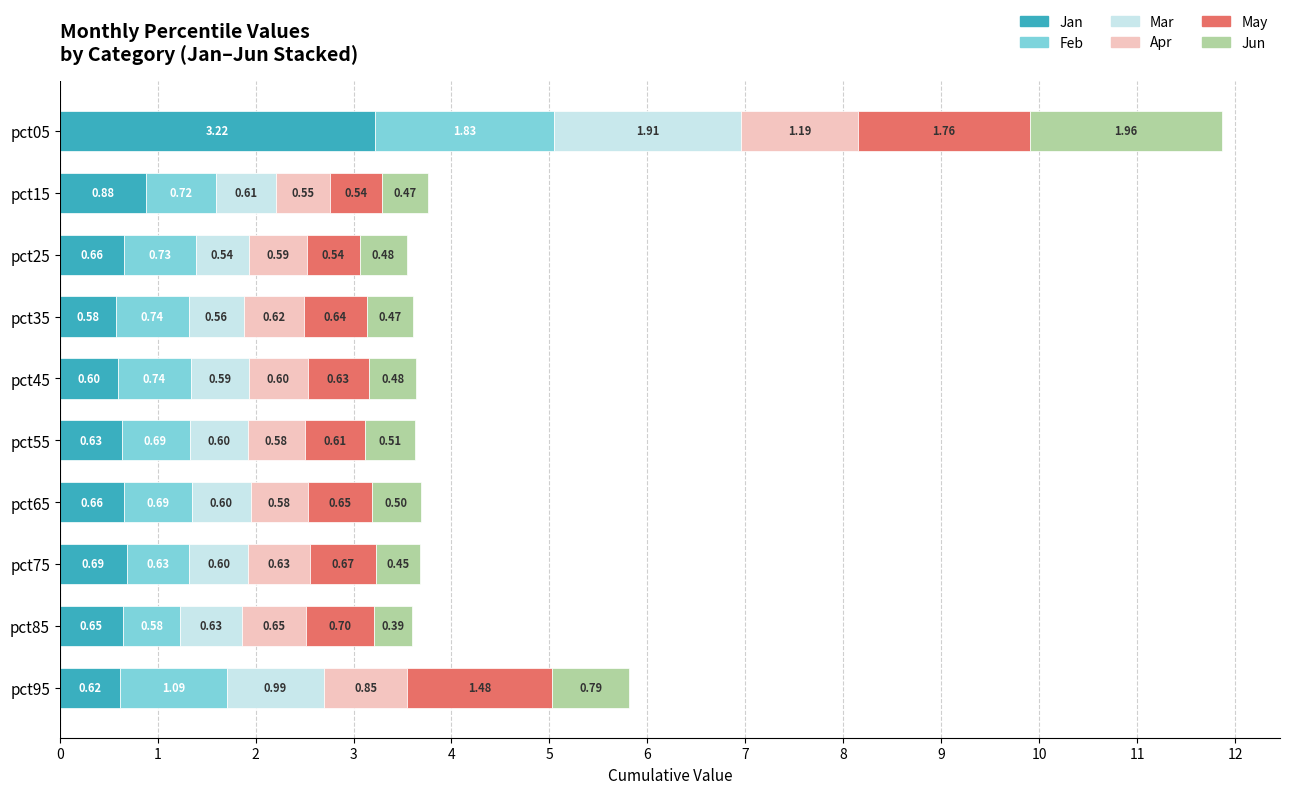

What is the total value across all series at pct35?

3.6